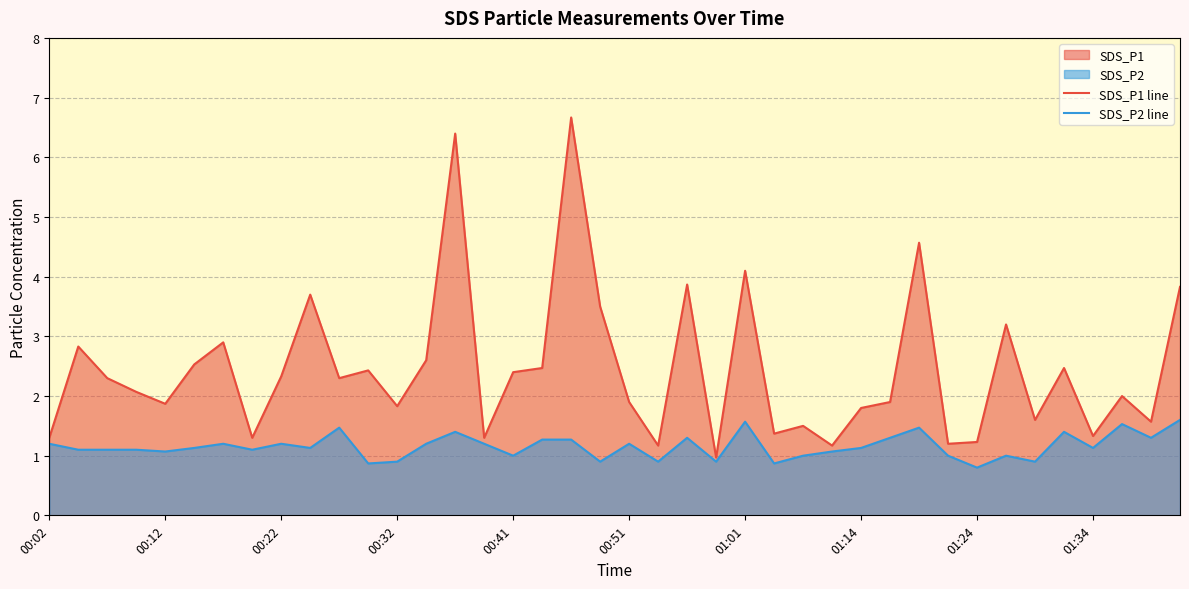

The SDS_P2 line series shows 0.5 at 01:01. True or false?

False